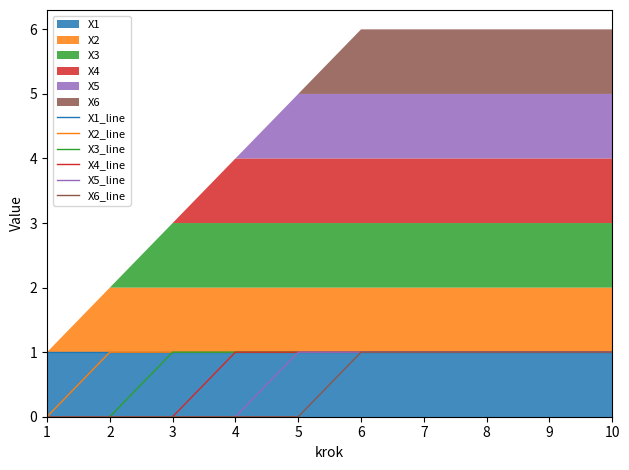

Does the chart have visible grid lines?

No